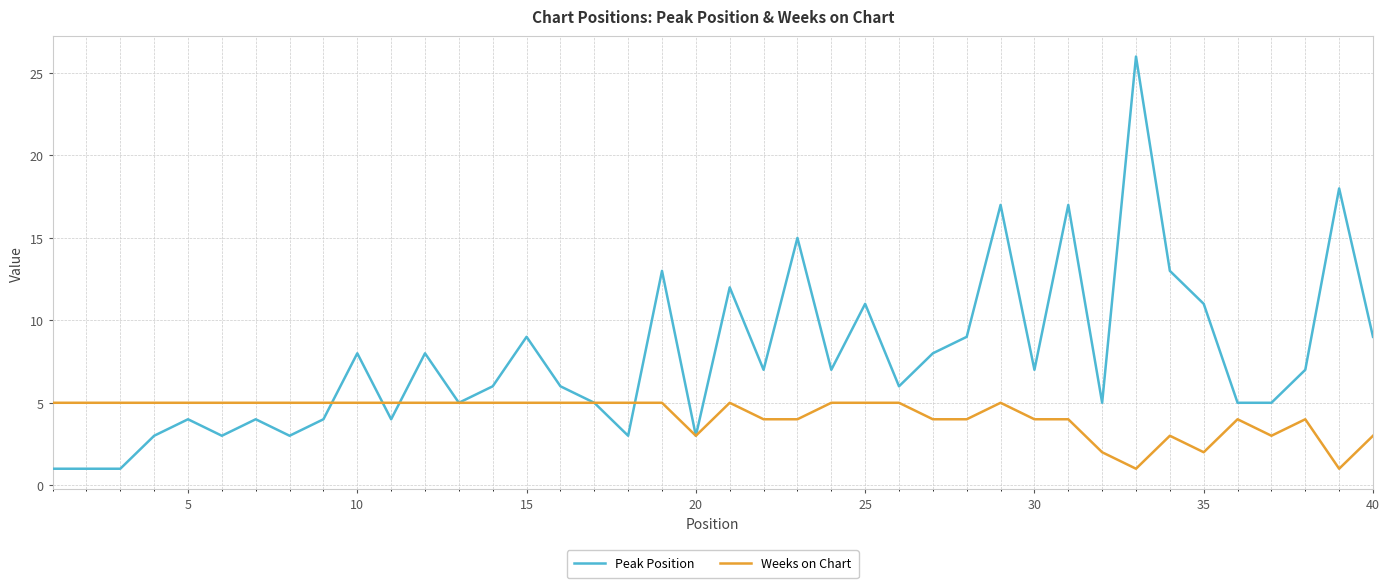

What are all the series names shown in the legend?

Peak Position, Weeks on Chart